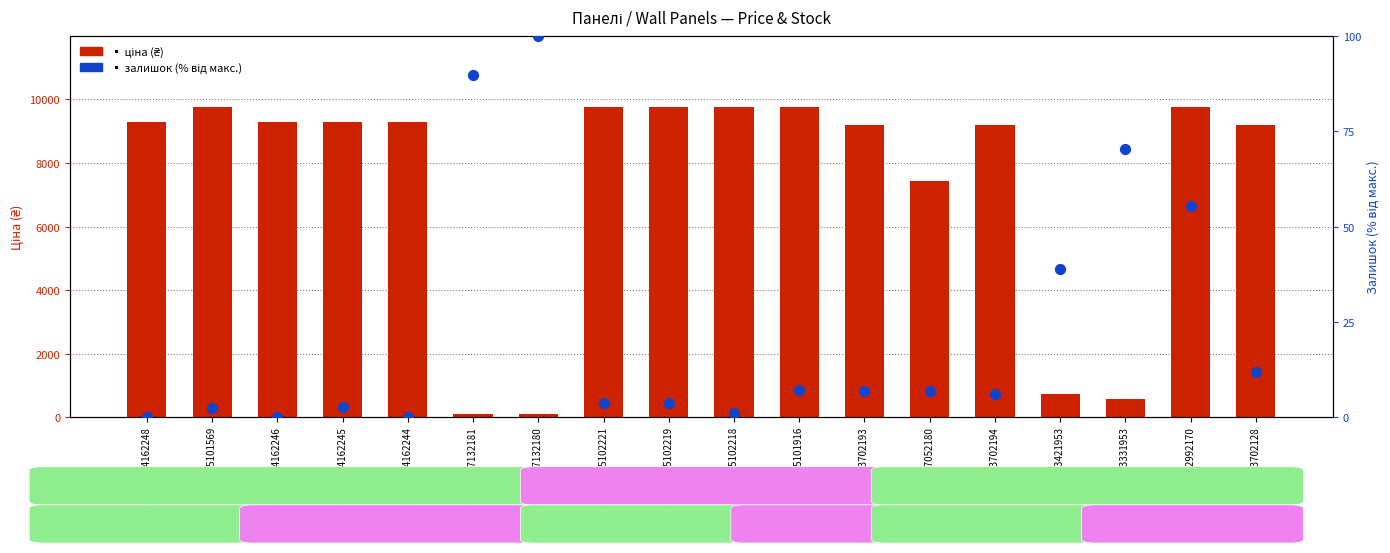

Which series contains the highest Y value?

price